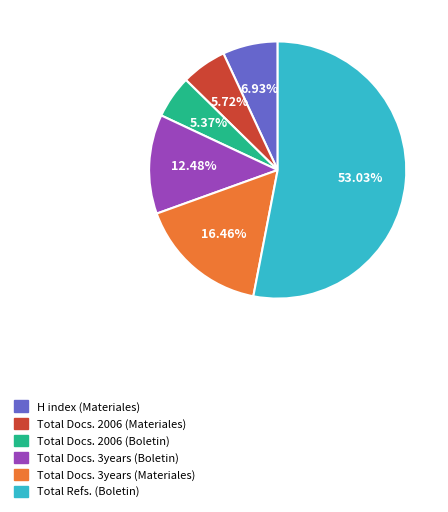

To the nearest percent, what is the combined percentage of H index (Materiales) and Total Docs. 2006 (Boletin)?

12%